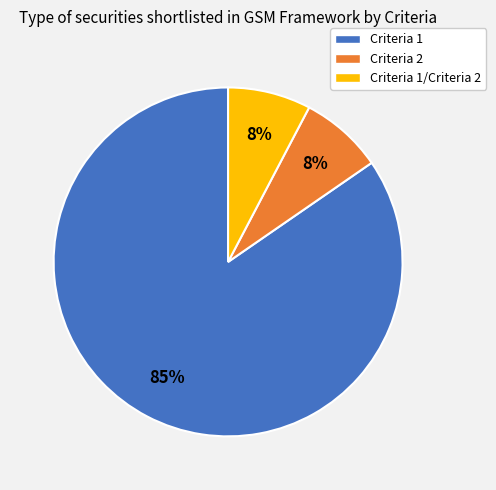

Which slice represents more than half of the pie?

Criteria 1